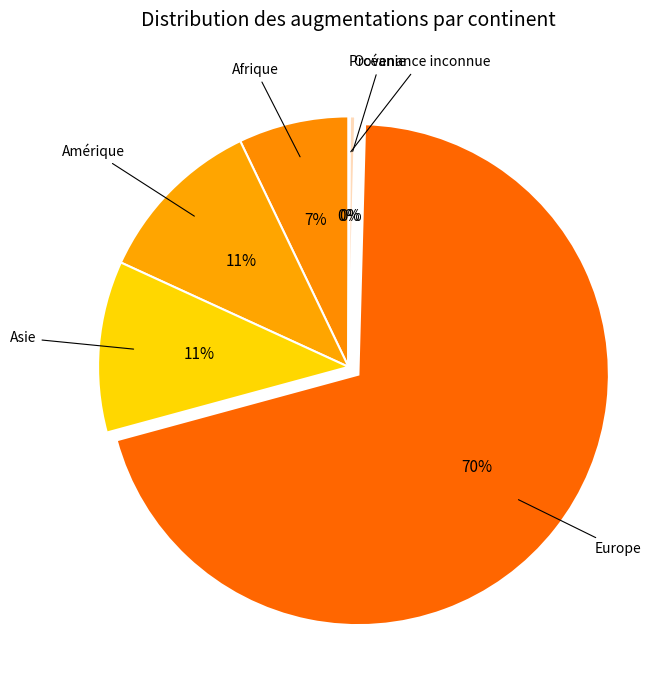

Which slice is the largest?

Europe